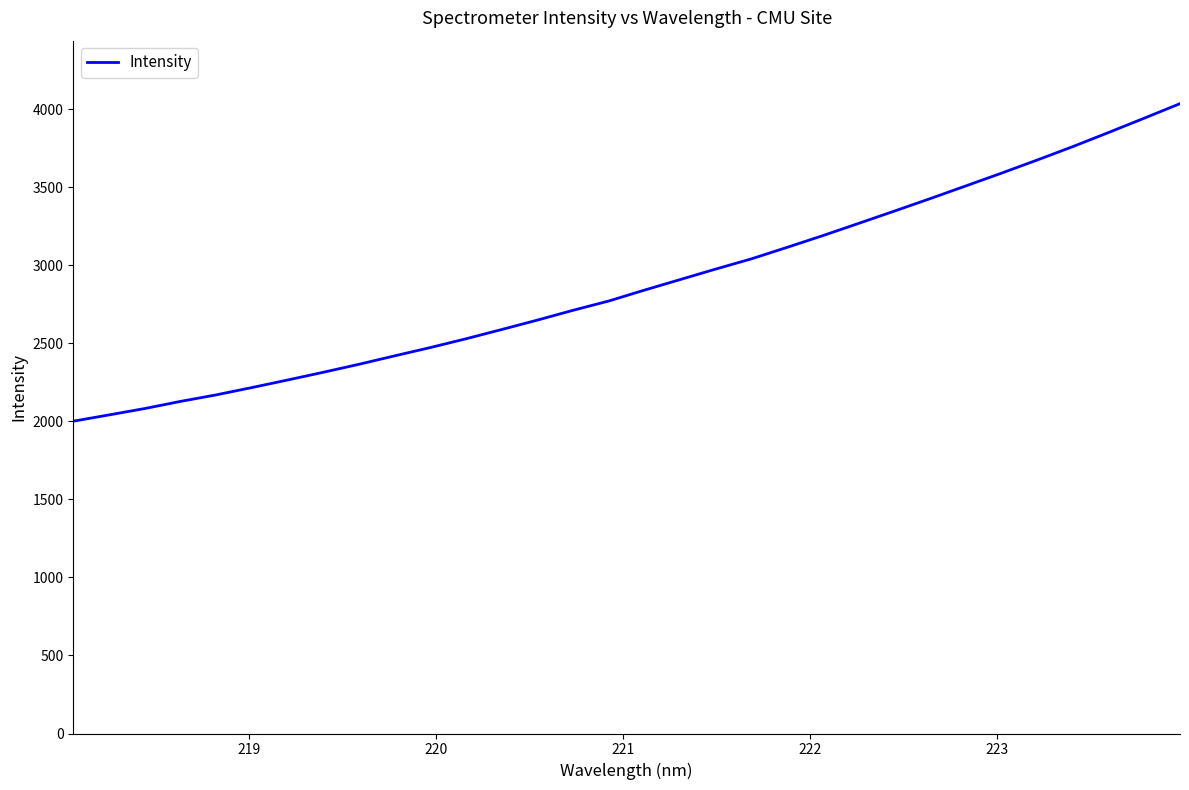

What is the greatest value displayed?

4034.3